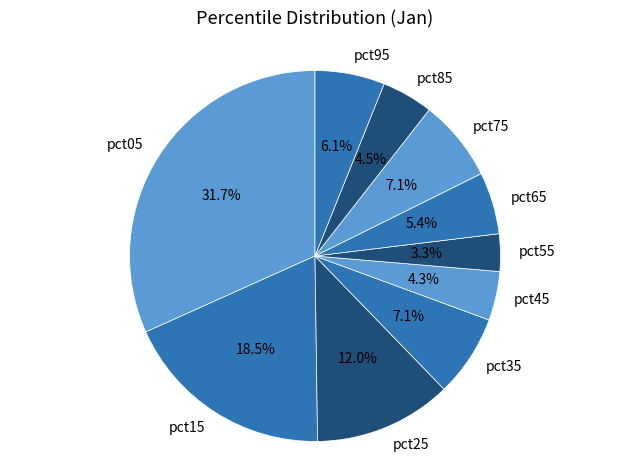

True or false: pct55 accounts for 3% of the total.

True